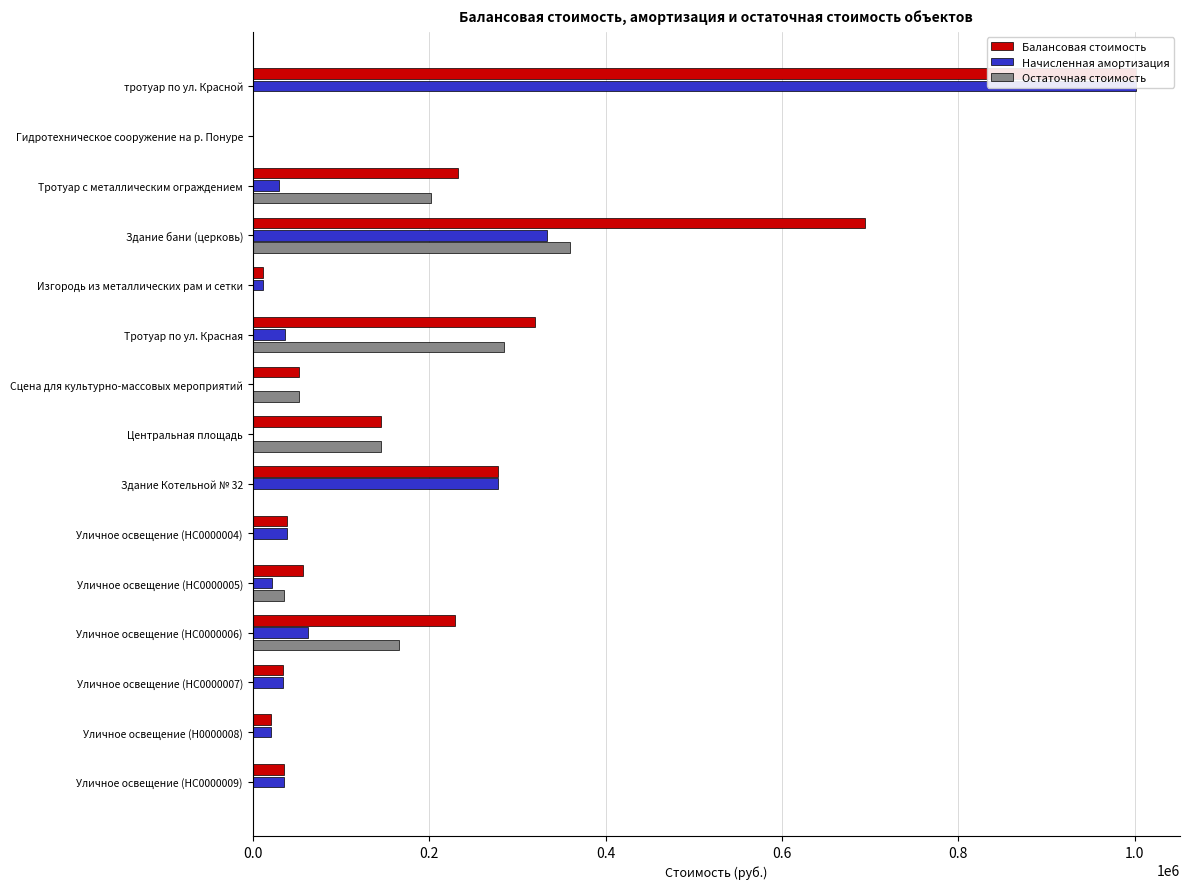

Is the value of Балансовая стоимость at Уличное освещение (НС0000009) greater than the value of Остаточная стоимость at Здание Котельной № 32?

Yes